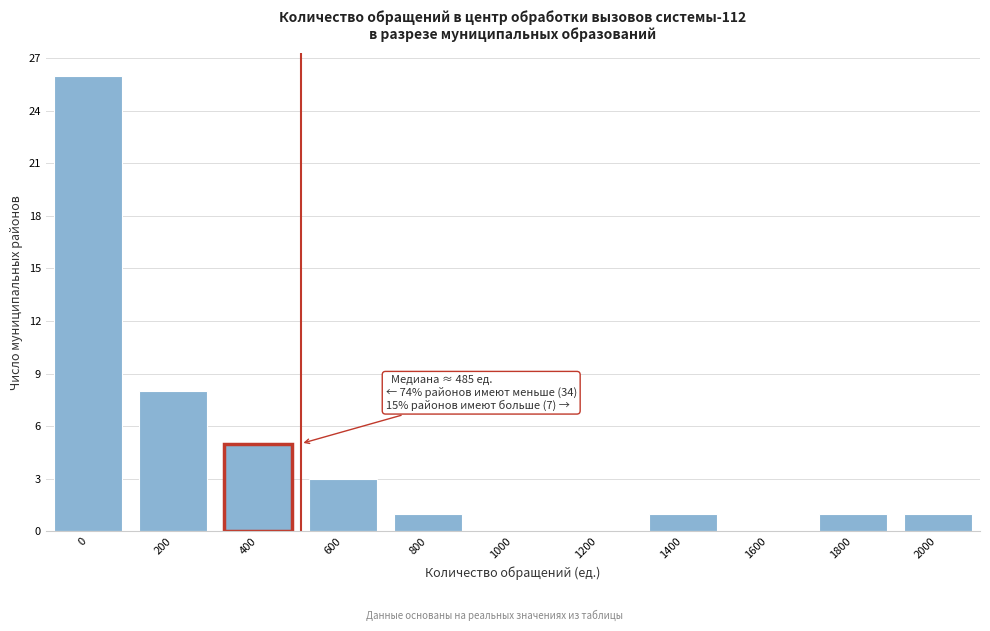

Where is the data nearest to the value 13?

200